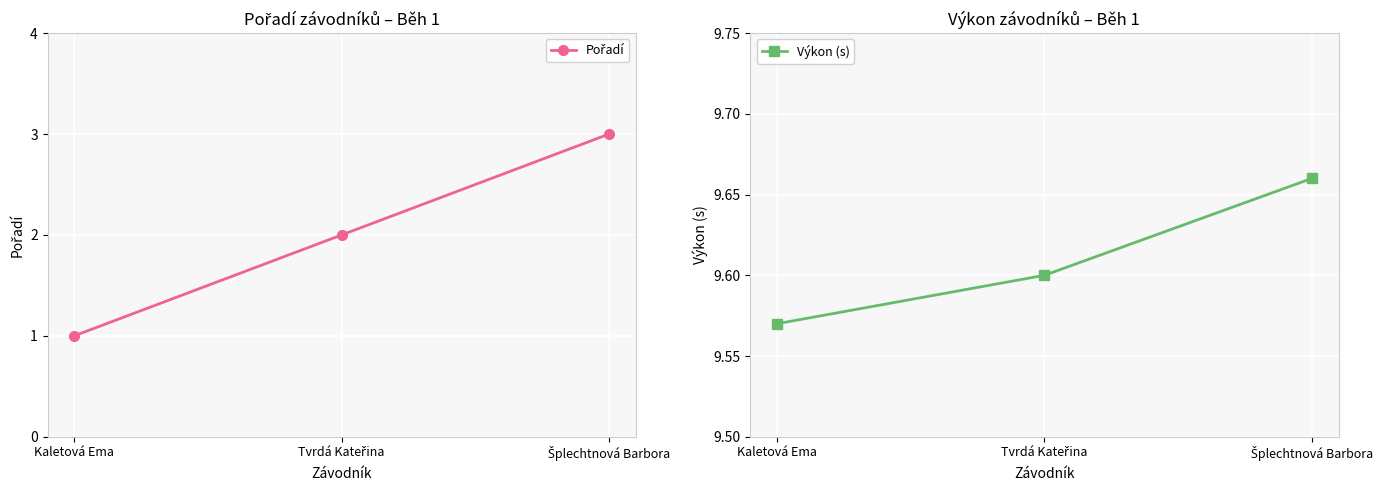

Rank the series by their average value, from lowest to highest.

Pořadí, Výkon (s)